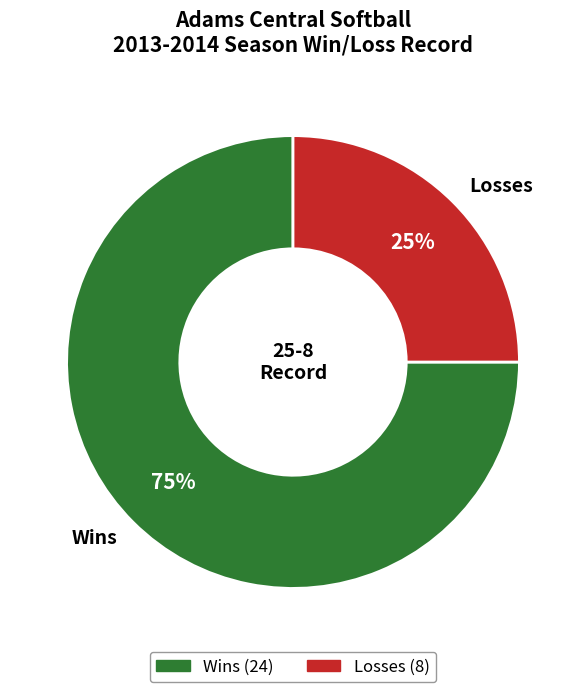

Is there any slice that represents more than half of the pie?

Yes